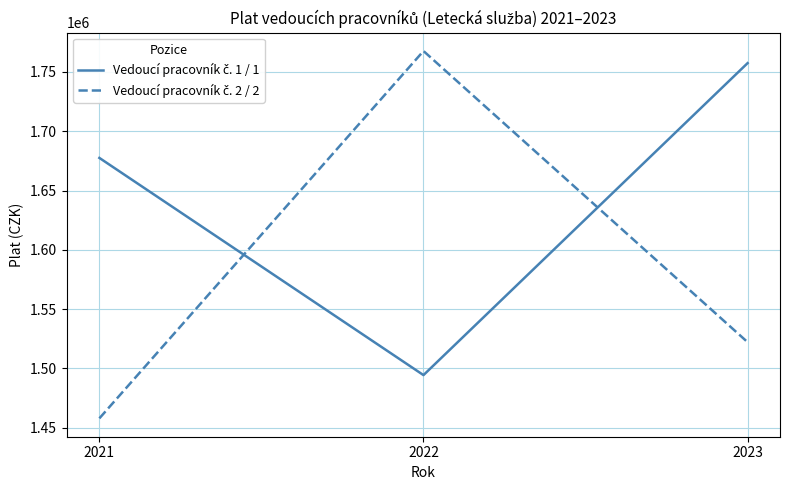

At how many categories does at least one series exceed 1625413?

3